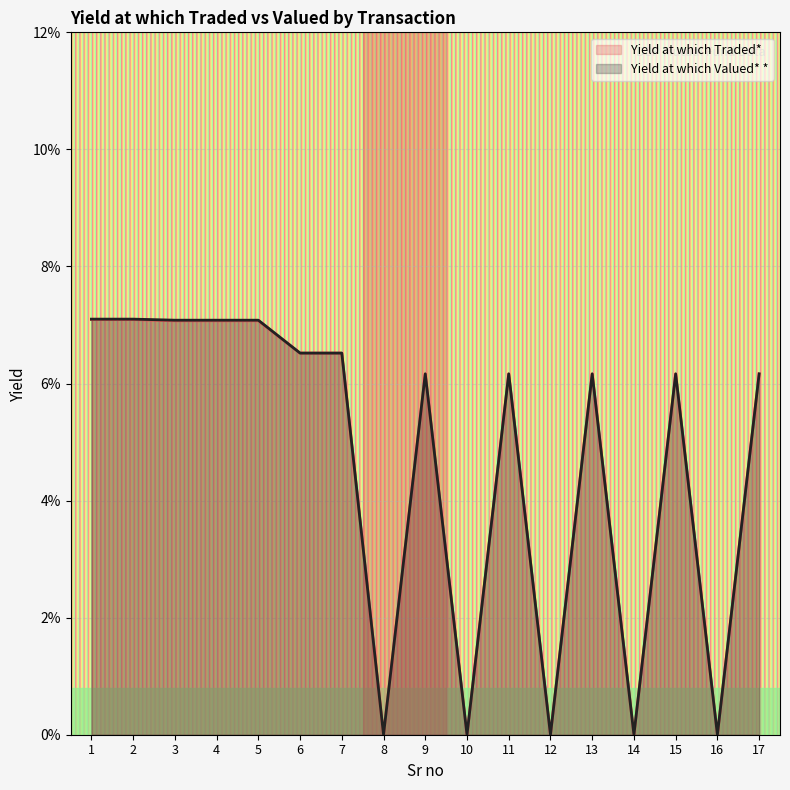

At which category is the sum across all series the highest?

1